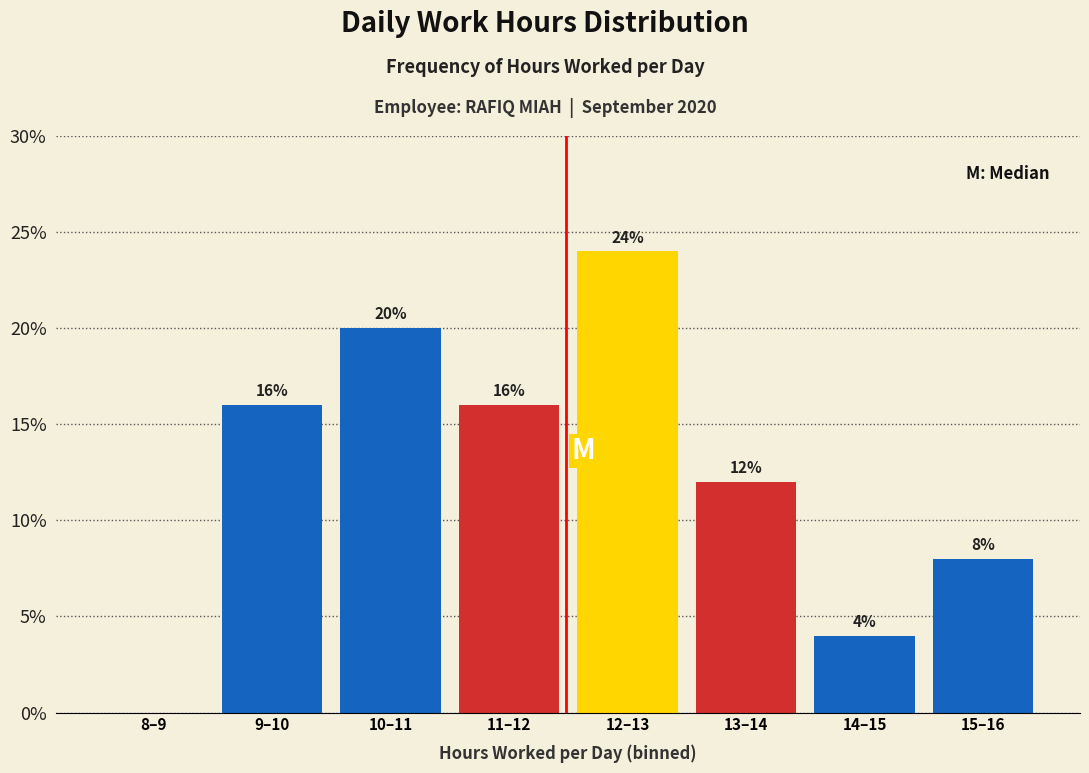

Reading left to right, list all the values displayed in this chart.

8–9=0	9–10=16	10–11=20	11–12=16	12–13=24	13–14=12	14–15=4	15–16=8